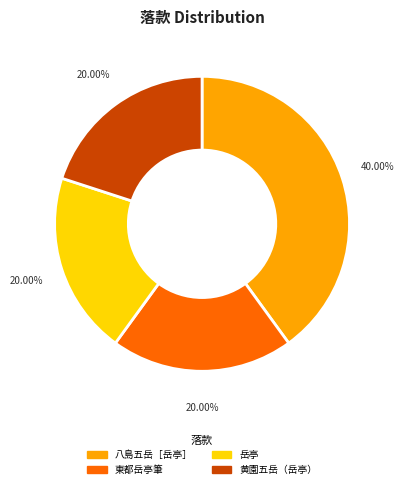

What is the largest slice in the pie chart?

八島五岳［岳亭］